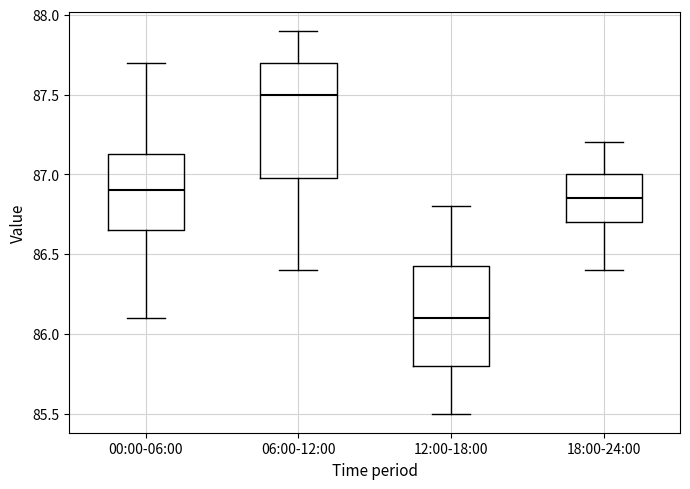

Which box has the lowest median line?

12:00-18:00